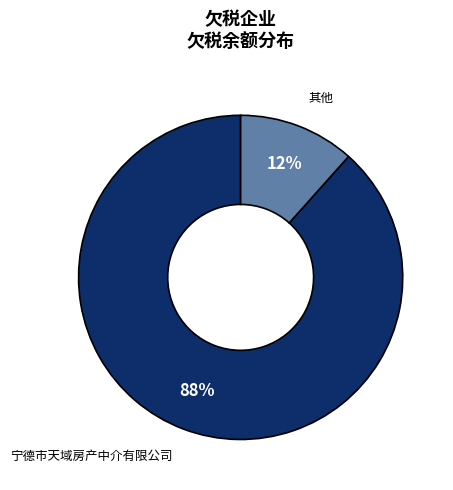

To the nearest percent, what is the average slice percentage?

50%